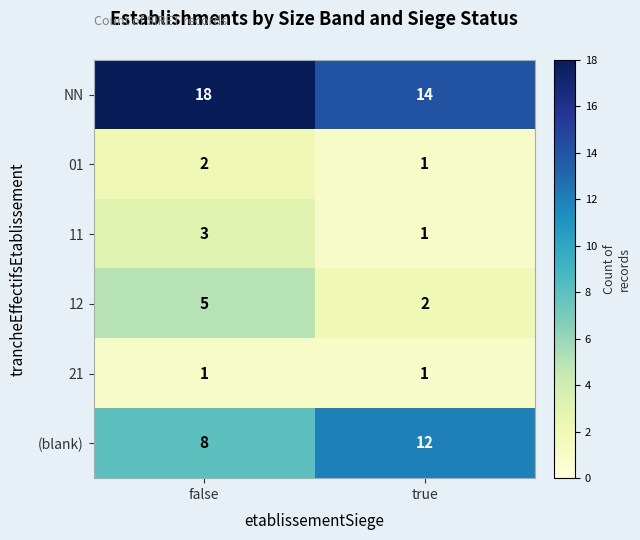

Which series has the largest total across all categories?

NN